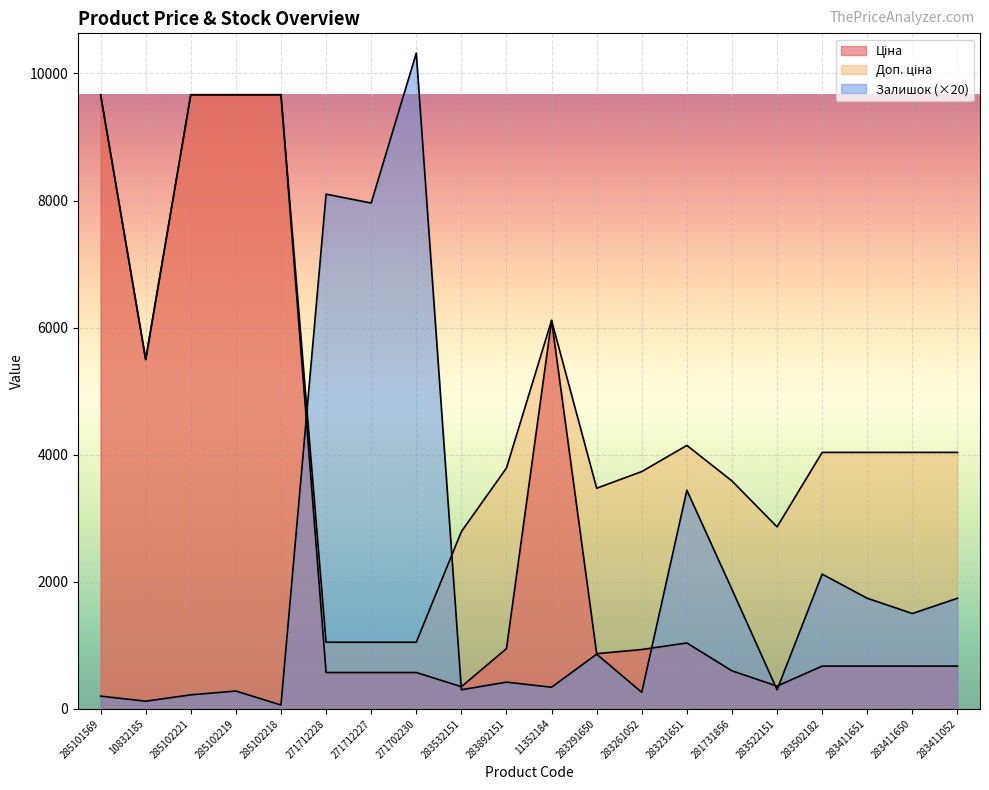

Which series ends up on top after the final intersection of Доп. ціна and Залишок?

Доп. ціна